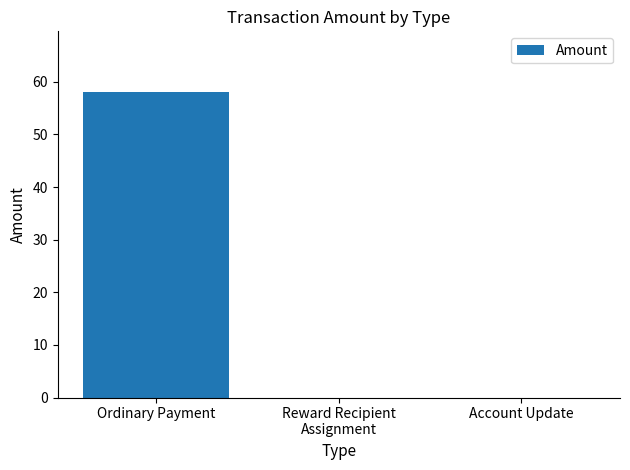

Are the bars horizontal?

No